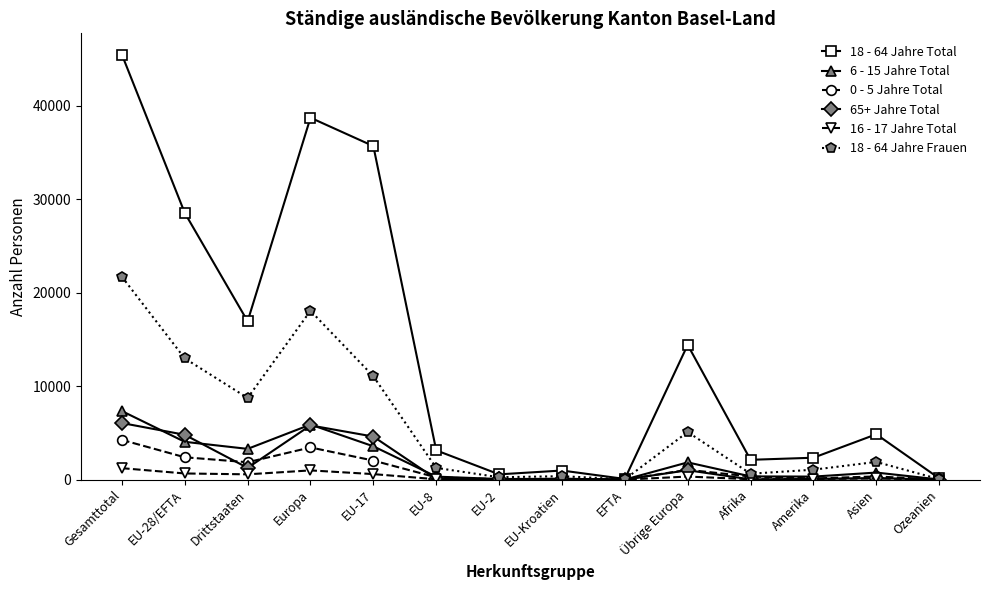

What is the label of the 1st point from the right?

Ozeanien